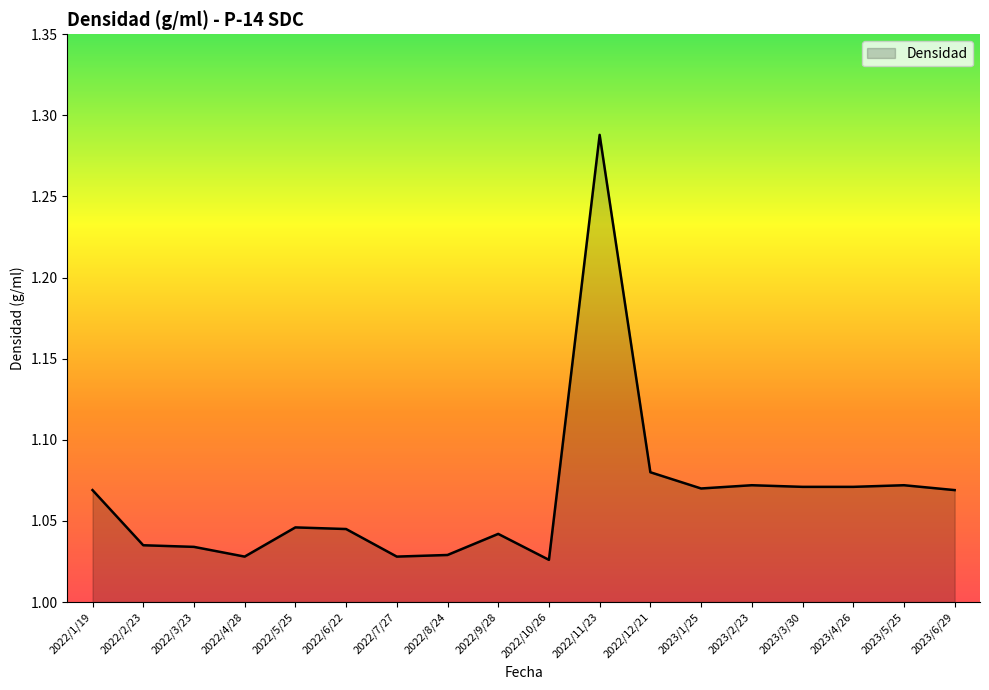

What position from the right is 2022/5/25?

14